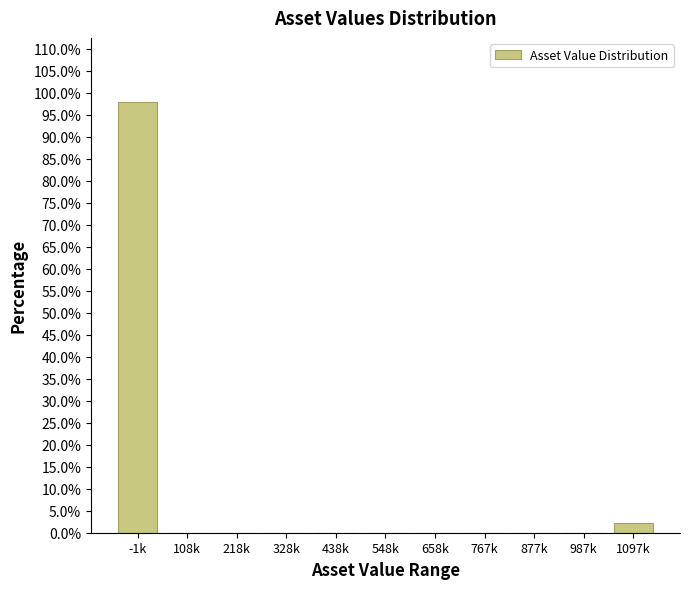

Reading left to right, transcribe all the data shown in this chart.

-1k=97.8	108k=0.0	218k=0.0	328k=0.0	438k=0.0	548k=0.0	658k=0.0	767k=0.0	877k=0.0	987k=0.0	1097k=2.2